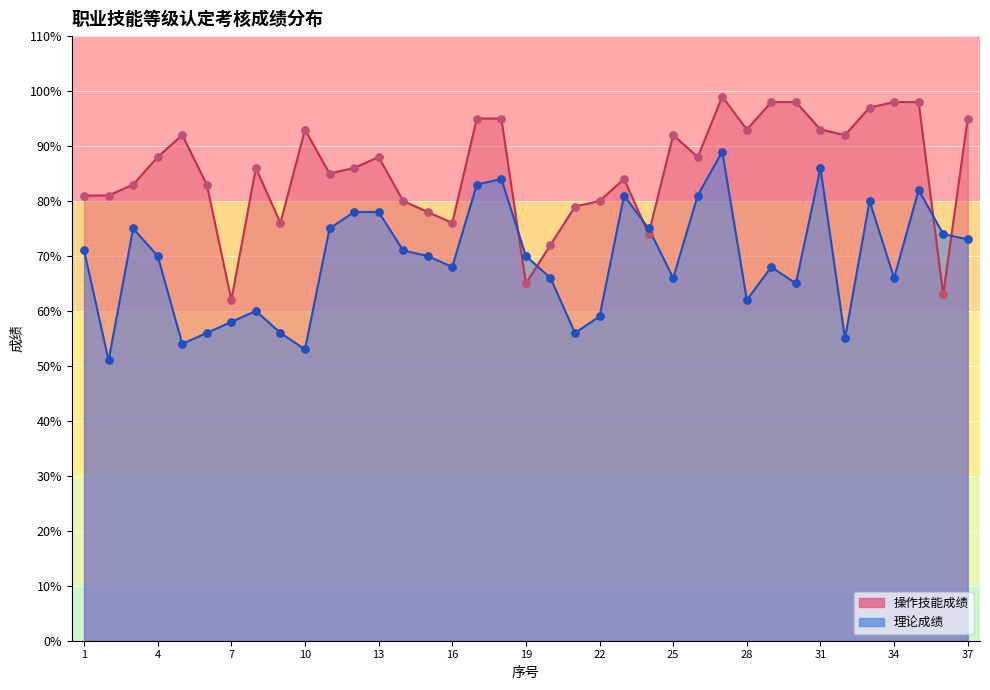

Is the value of 操作技能成绩 at 31 greater than the value of 理论成绩 at 3?

Yes